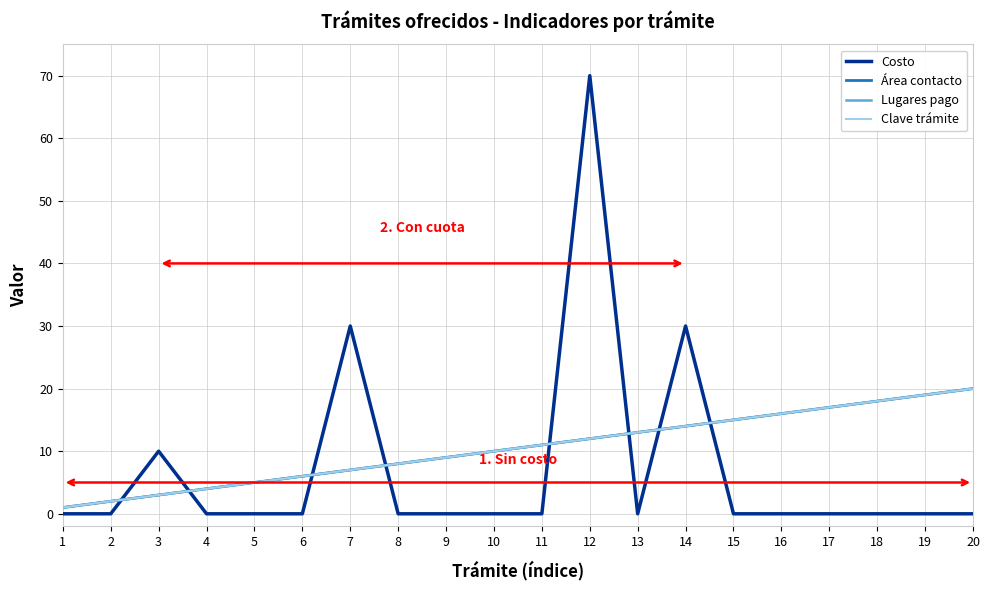

At how many categories does at least one series exceed 25?

3